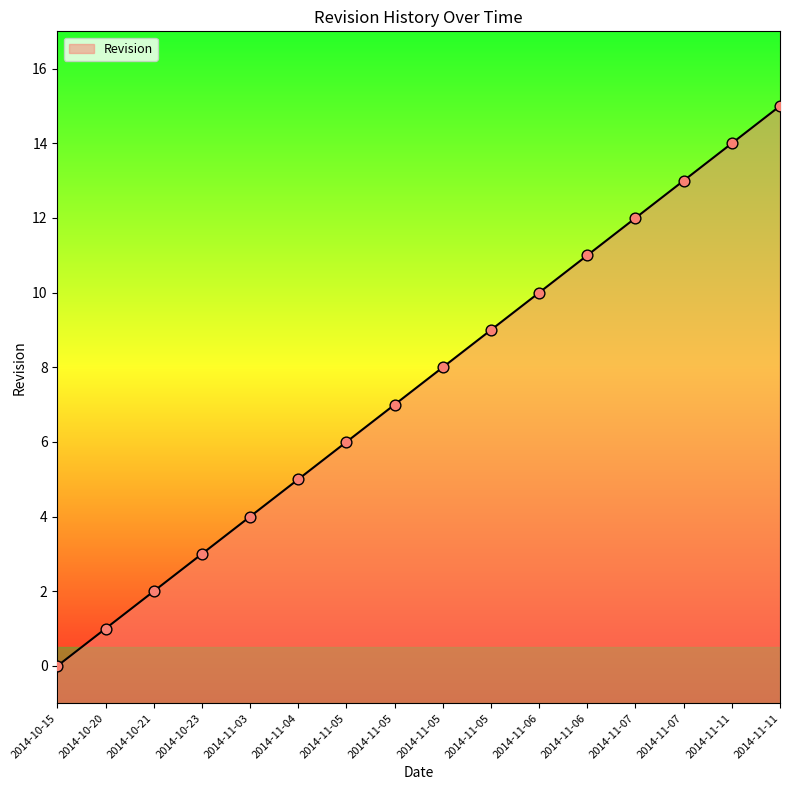

What is the change in value from 2014-11-06 to 2014-11-11?

+3